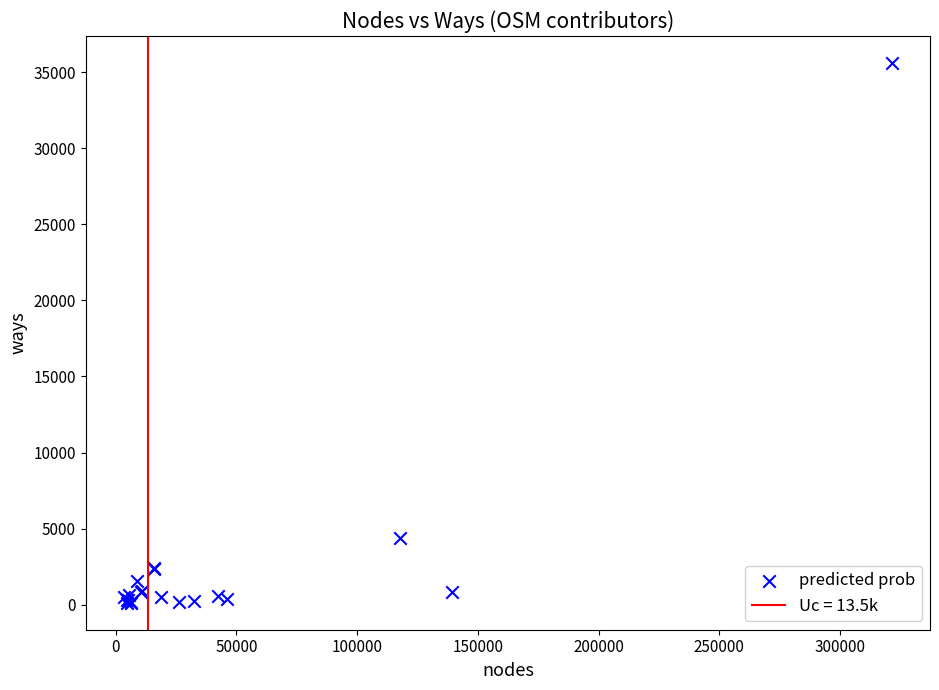

What Y value in the scatter plot is closest to 17867?

4360